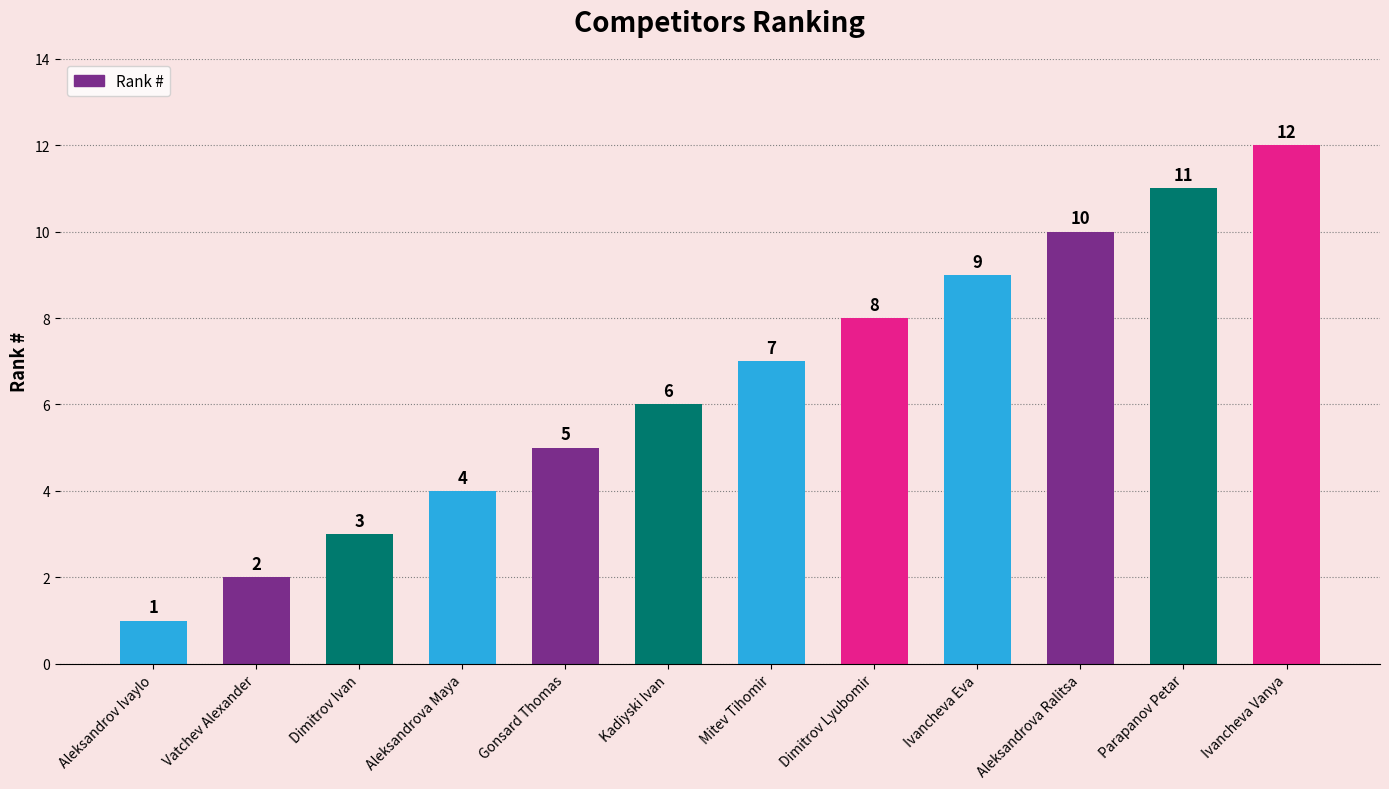

True or false: the data shows 11 at Parapanov Petar.

True